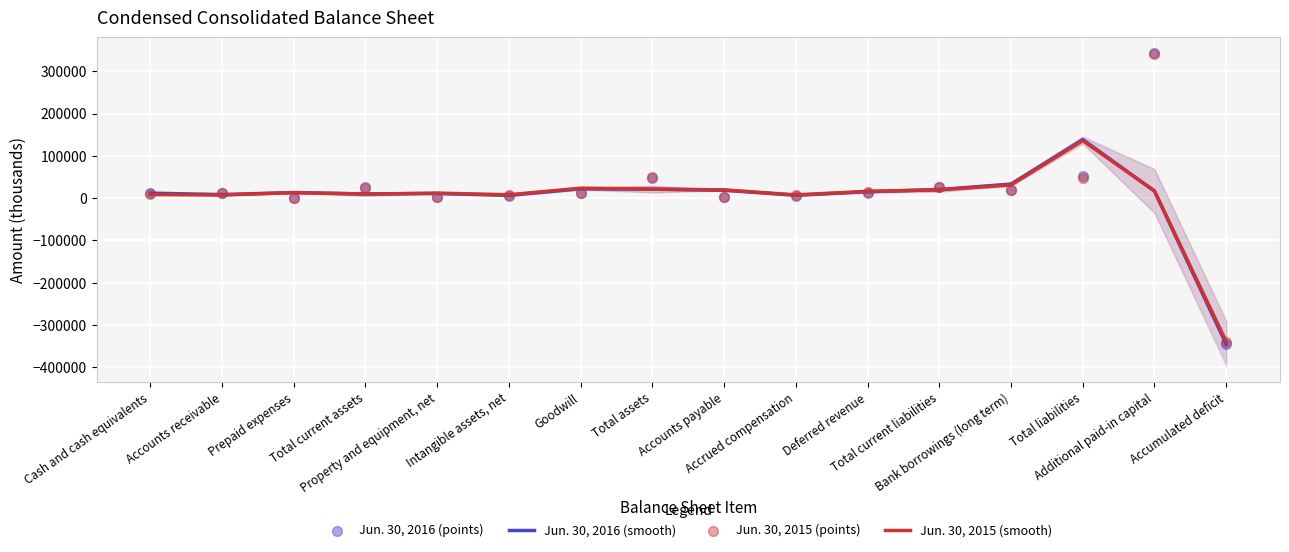

Which series has the widest spread of Y values?

Jun. 30, 2016 (points)